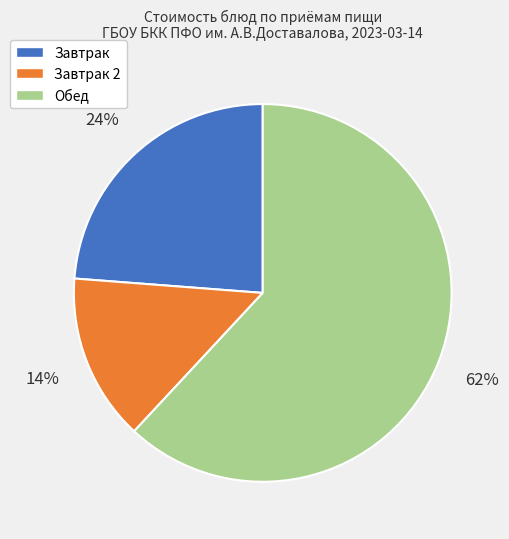

To the nearest percent, what portion does Обед represent?

62%